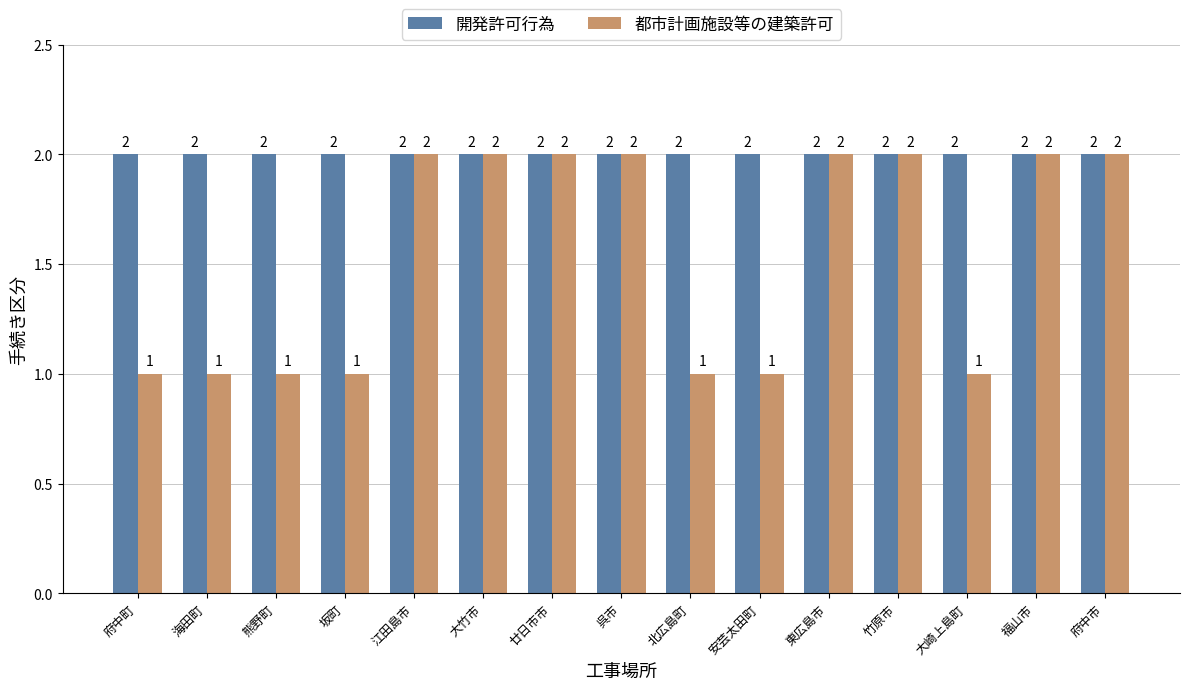

What position from the left is 府中町?

1